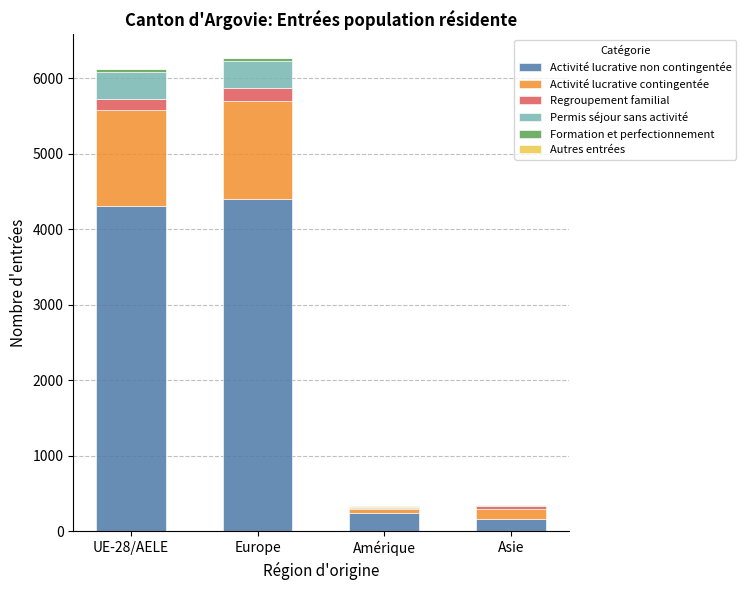

True or false: Activité lucrative non contingentée has a value of 166 at Asie.

True